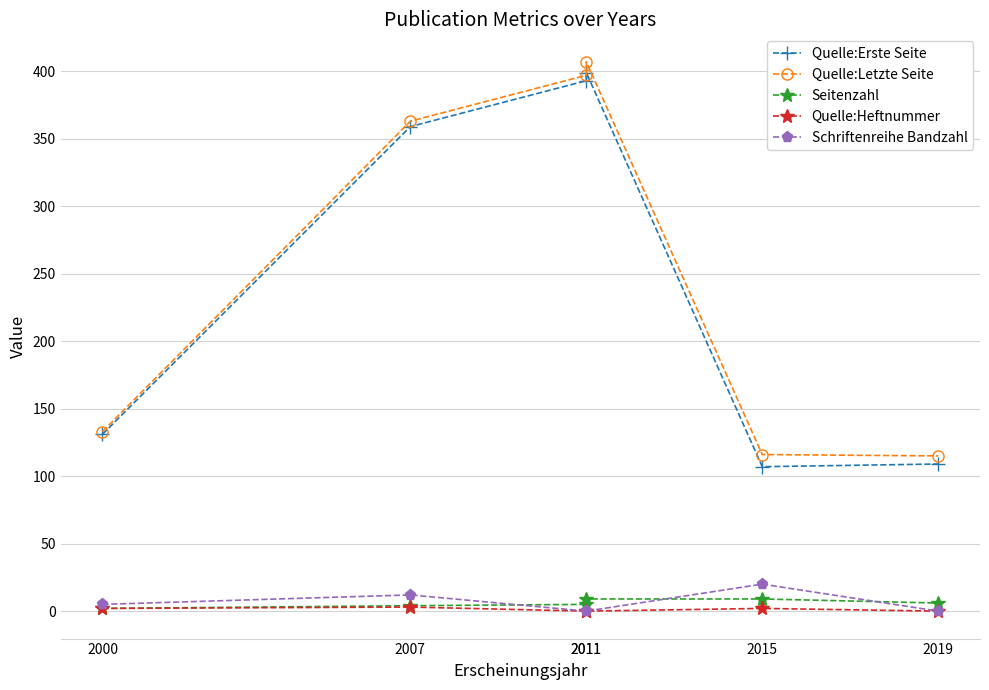

True or false: Quelle:Erste Seite has more than 0 points higher than both neighbors.

True